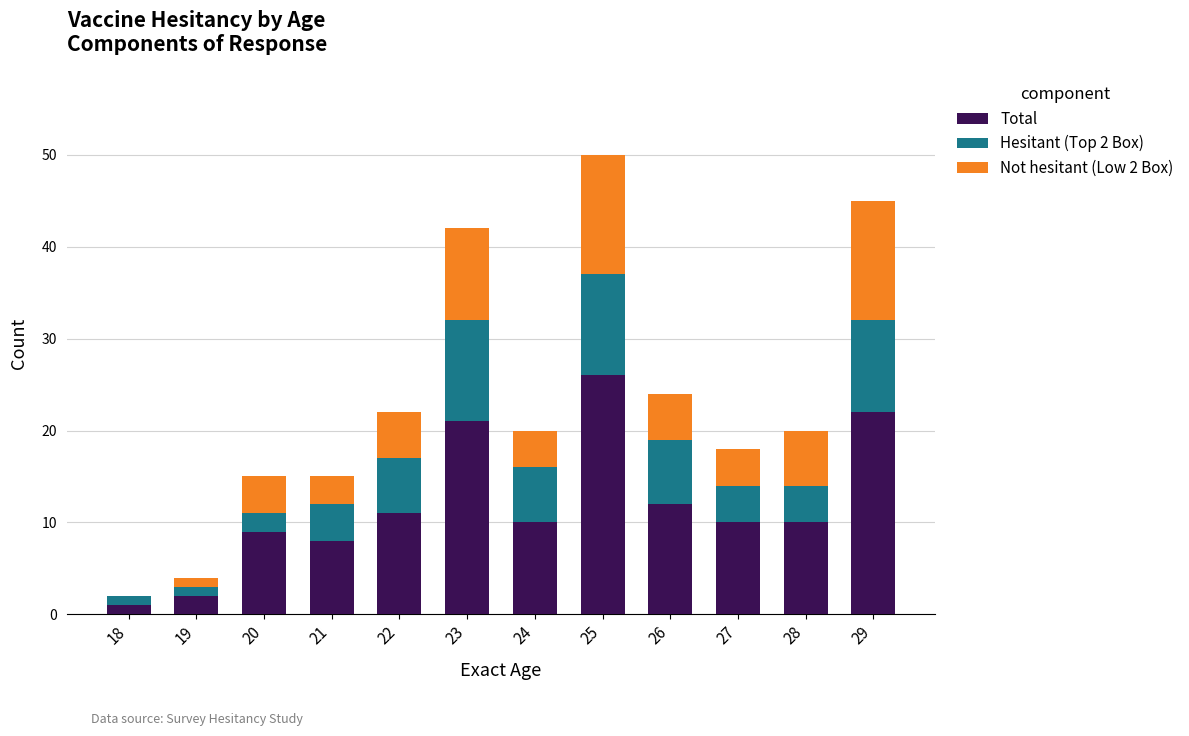

At which label does Total reach its peak?

25